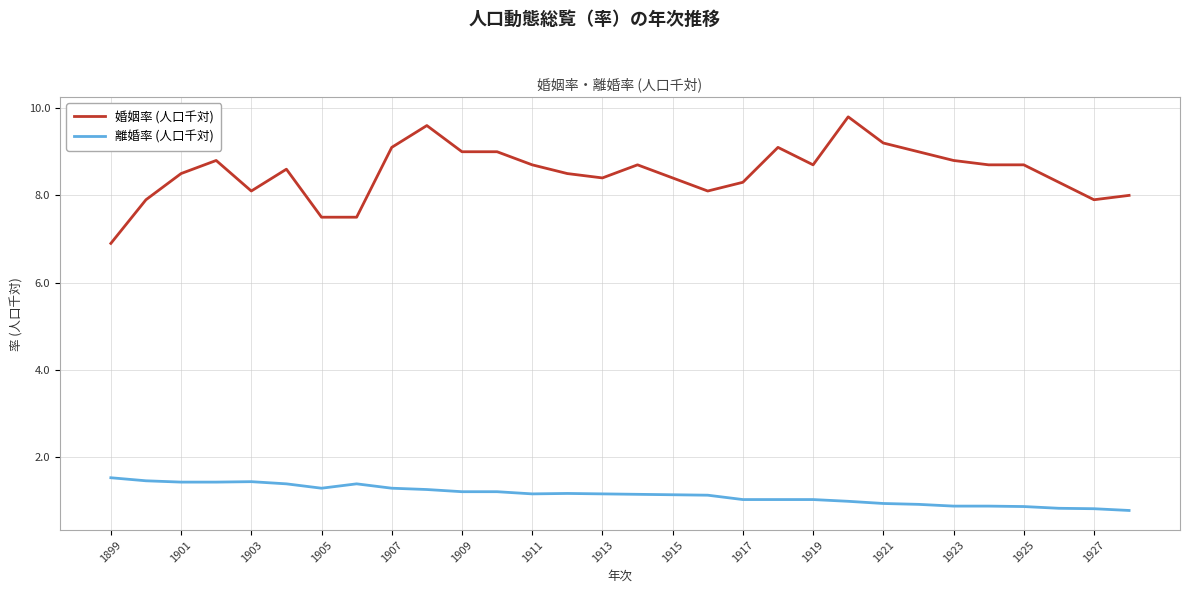

Which series has the largest total across all categories?

婚姻率 (人口千対)